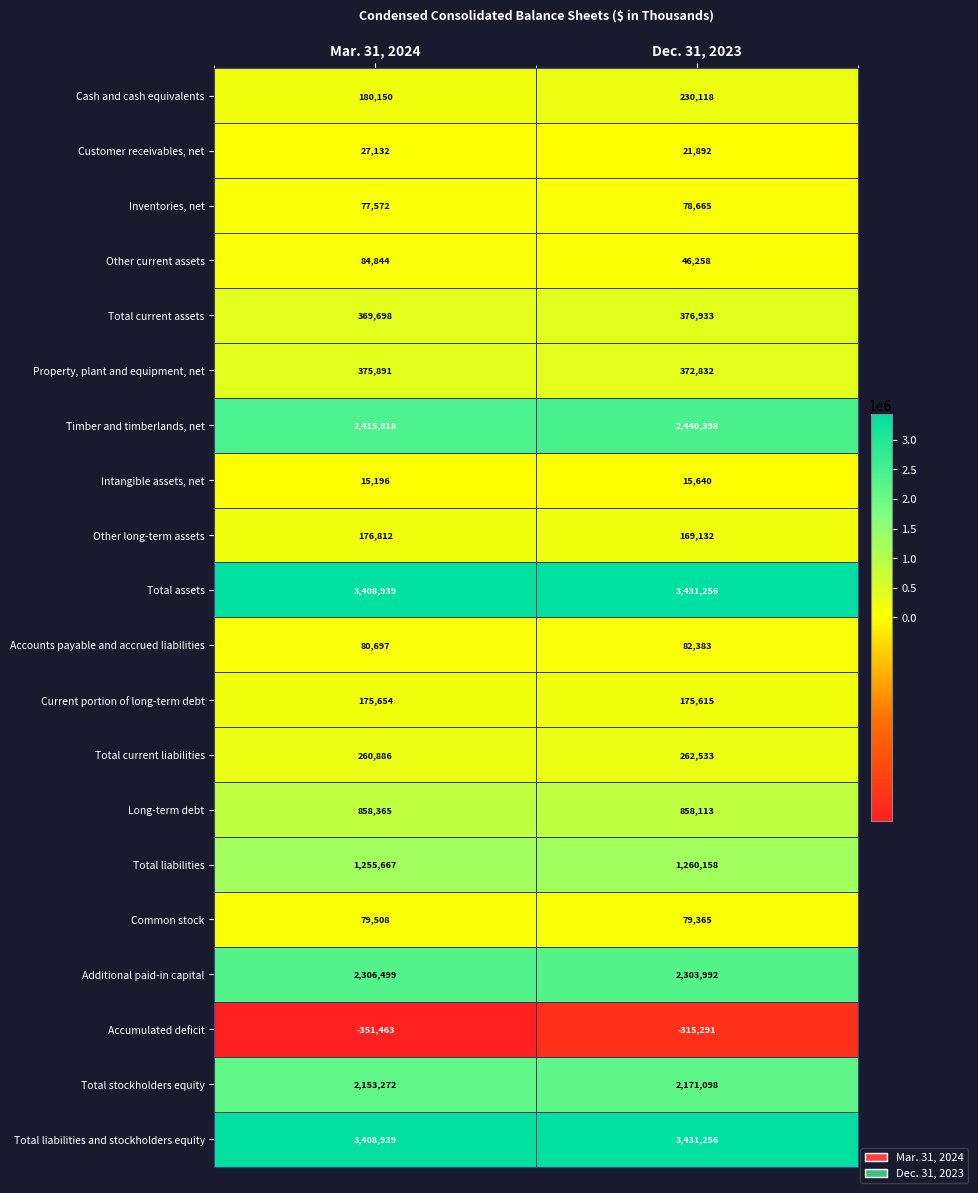

What is the total value across all series at Mar. 31, 2024?

17360076